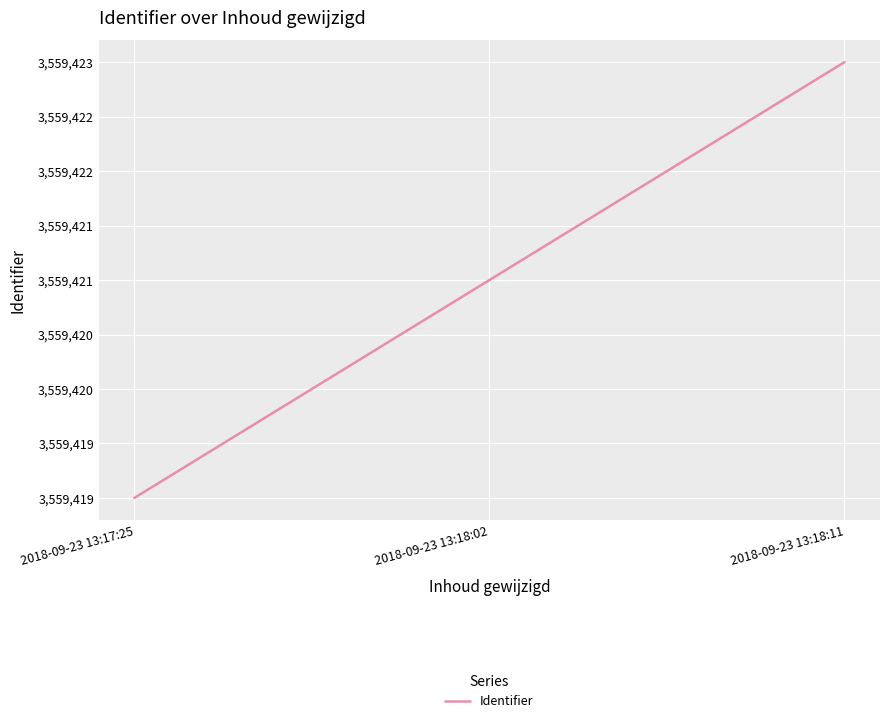

Is this an area chart (filled region under the line)?

No